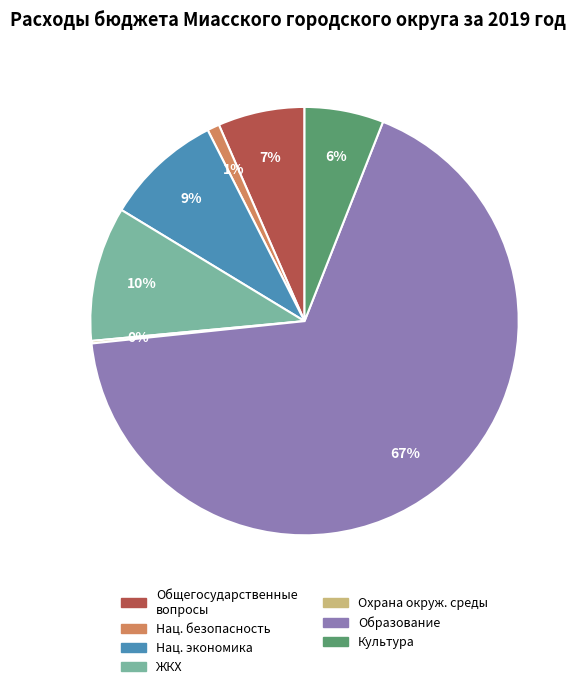

To the nearest percent, what is the difference between the largest and smallest slice percentages?

67%